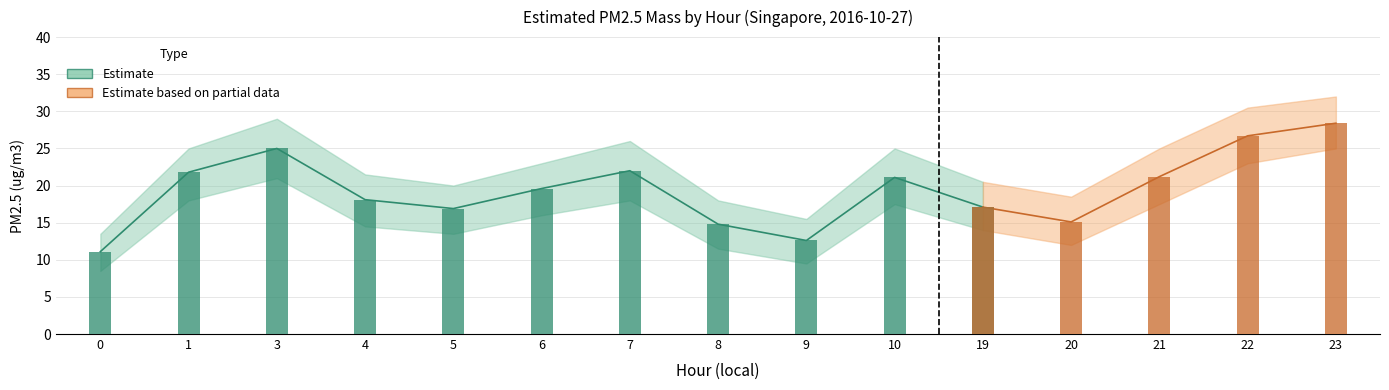

How many groups of bars are there?

15